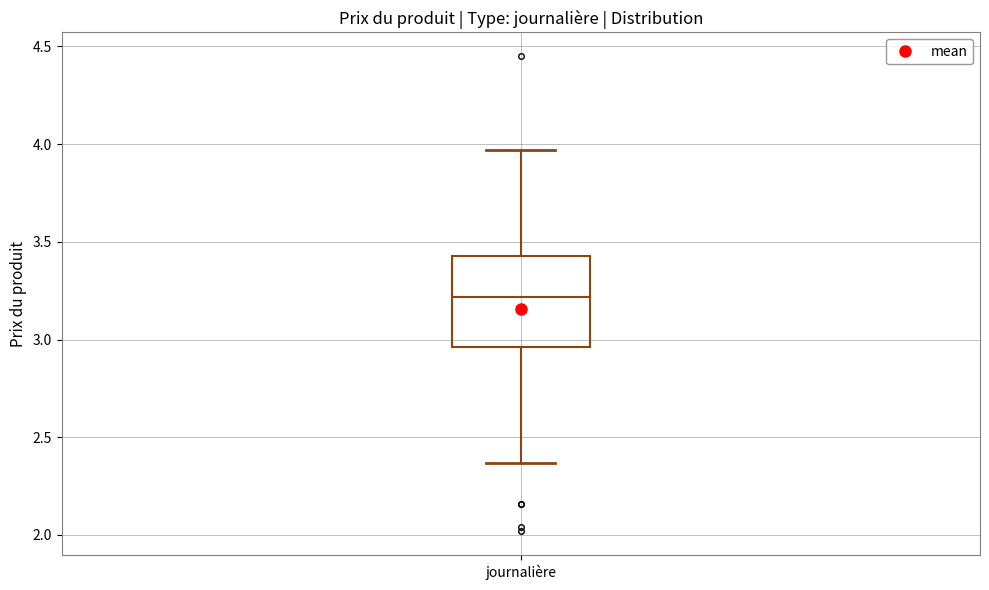

Transcribe this box plot: give where the median line is, the range the box spans, and where the two whiskers end, as read against the y-axis. The values are not printed on the chart, so give them approximately, as read against the axis.

median 3.20, box 2.95 to 3.45, whiskers 2.35 to 3.95